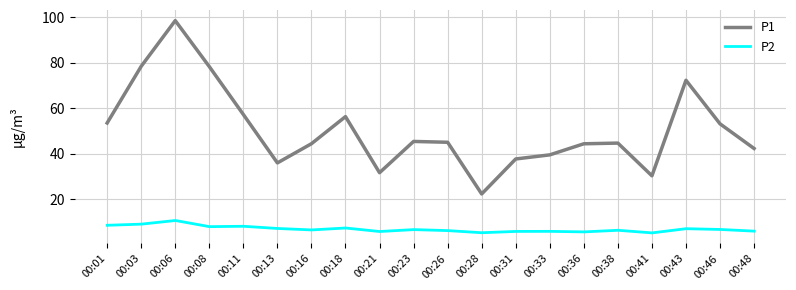

What is the difference between the maximum and minimum values in the P1 series?

76.1